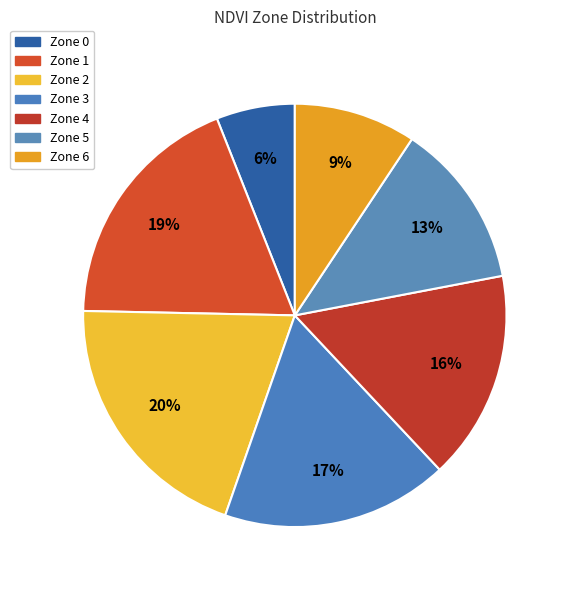

Rank the categories by value from lowest to highest.

Zone 0, Zone 6, Zone 5, Zone 4, Zone 3, Zone 1, Zone 2